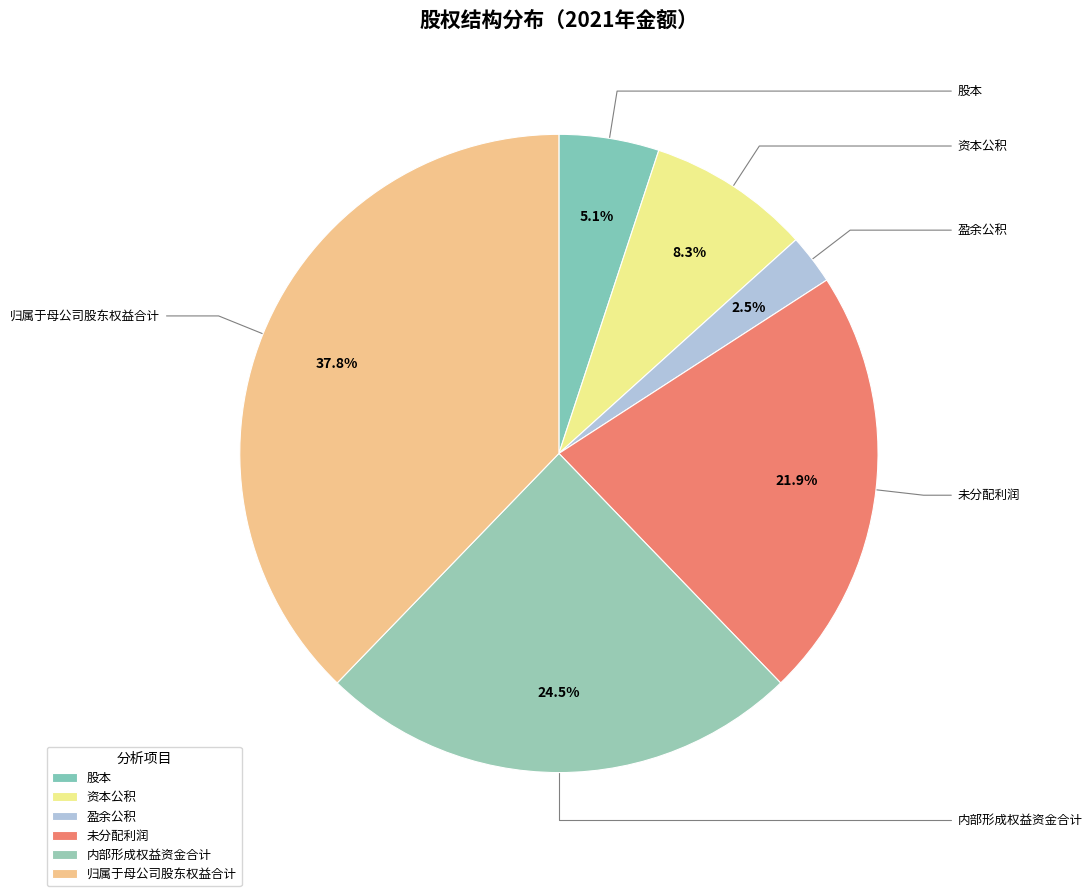

Do 资本公积 and 归属于母公司股东权益合计 together represent more than half of the pie?

No